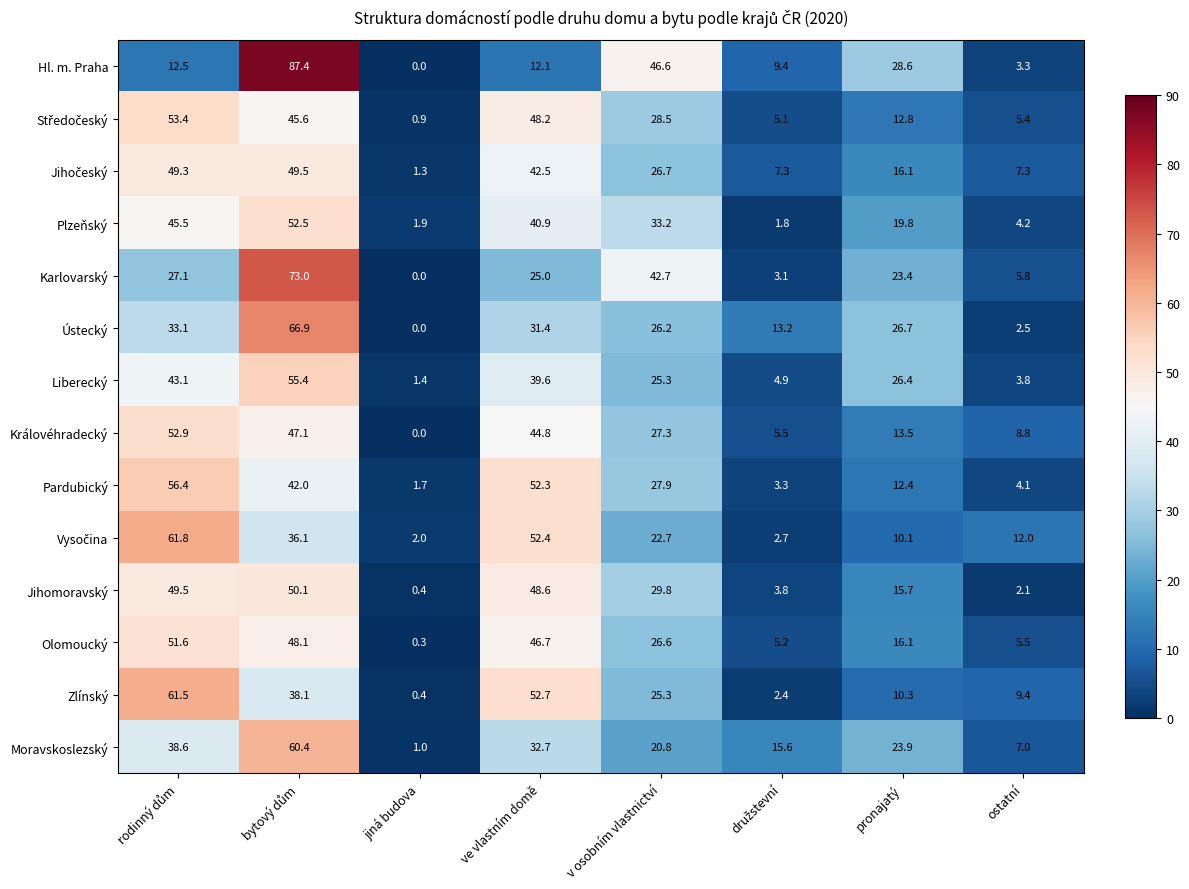

At which label does Liberecký reach its minimum?

jiná budova